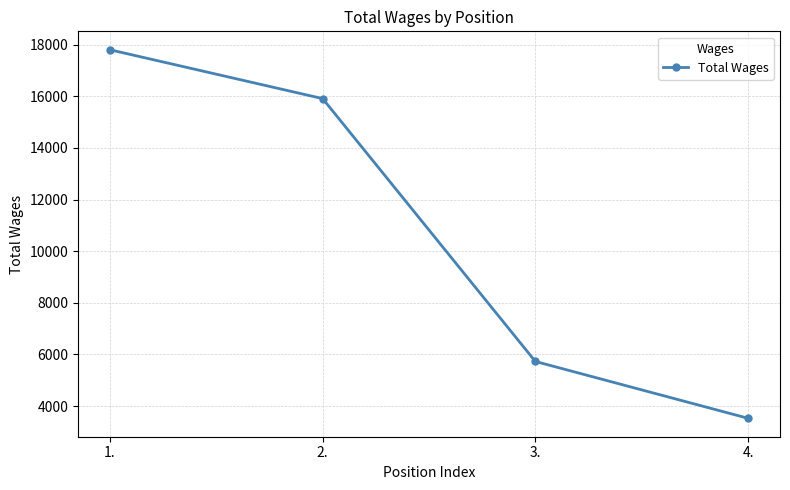

What is the difference between the maximum and second lowest values?

12078